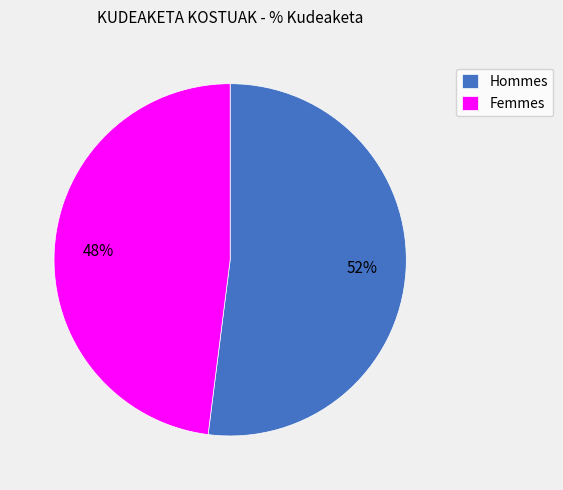

What is the ratio of the value at Femmes to the value at Hommes?

0.9